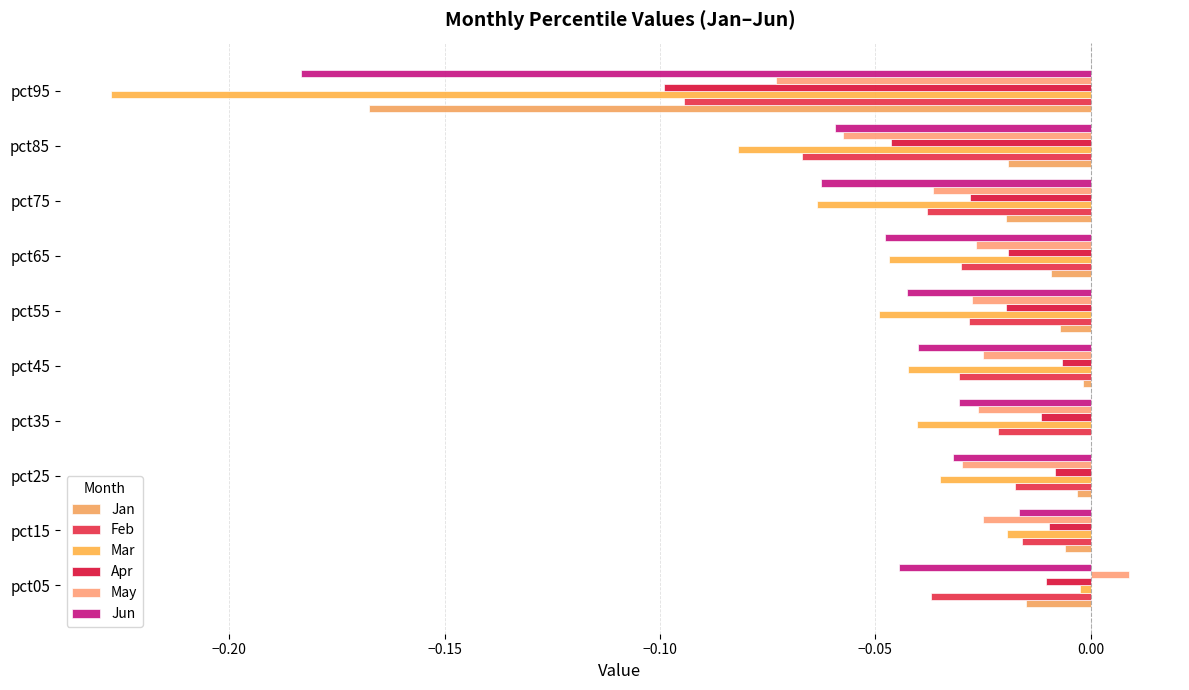

Which series has the largest total across all categories?

Jan